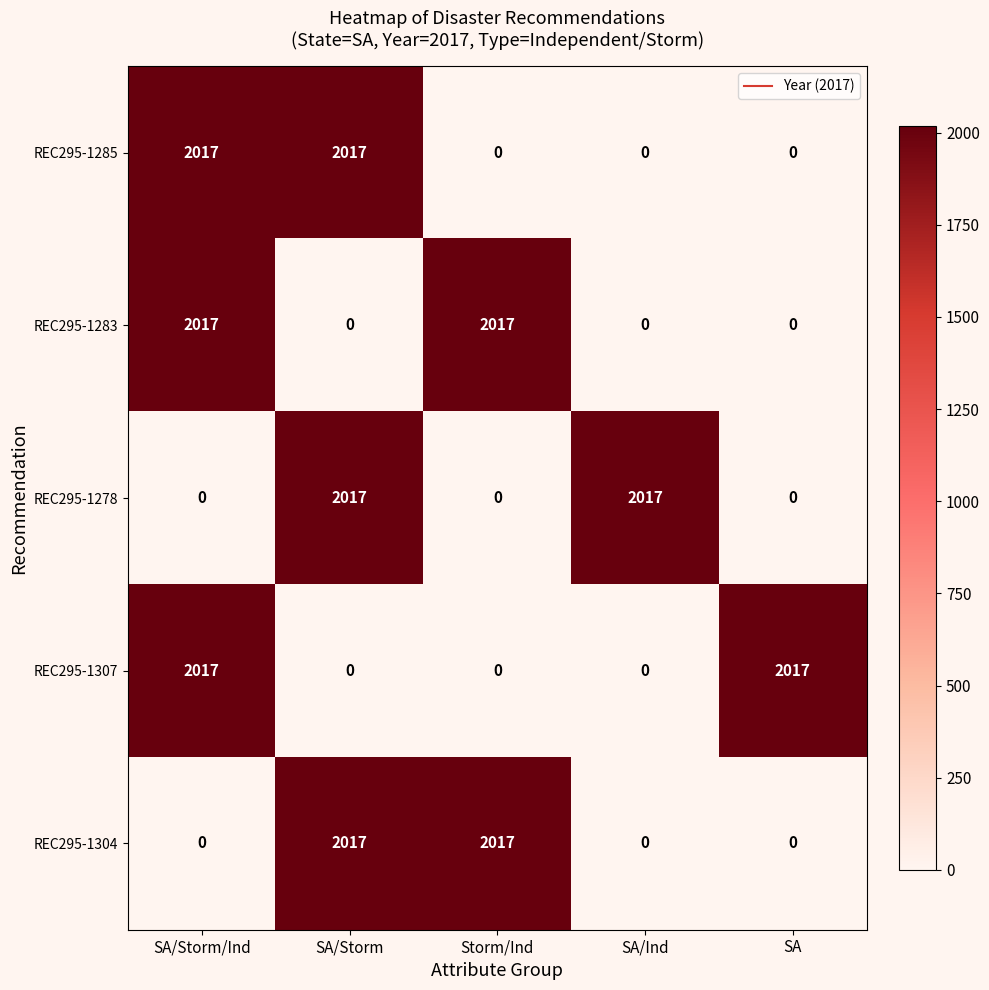

Count the REC295-1283 values in the range 0 to 2017.

5